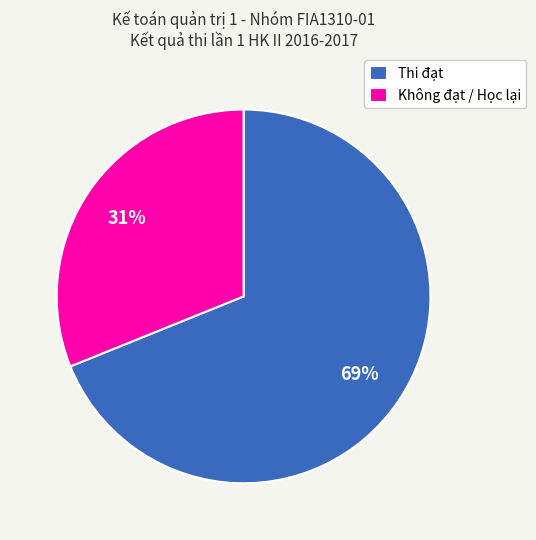

Which category has the biggest portion of the pie?

Thi đạt